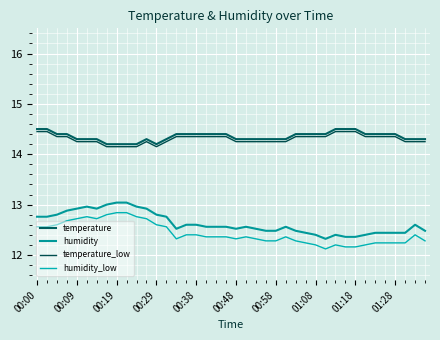

Does the chart display data point markers on the line(s)?

No